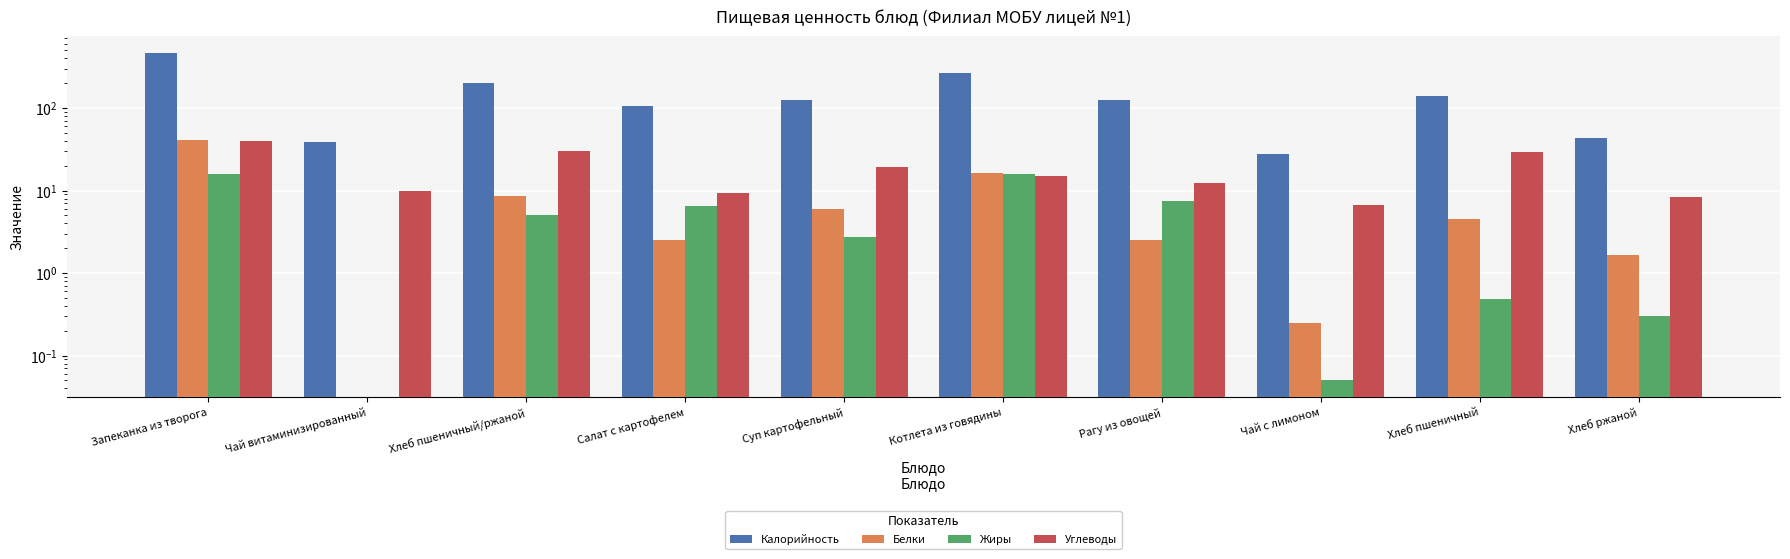

Reading left to right, what are all the values shown in this chart?

Калорийность: 467.2	39.0	202.0	105.6	126.0	265.7	126.4	27.9	140.6	42.7
Белки: 41.0	0.0	8.6	2.5	6.0	16.4	2.5	0.2	4.6	1.6
Жиры: 15.9	0.0	5.1	6.4	2.7	15.7	7.5	0.1	0.5	0.3
Углеводы: 40.0	10.0	30.5	9.4	19.4	14.8	12.3	6.6	29.5	8.3